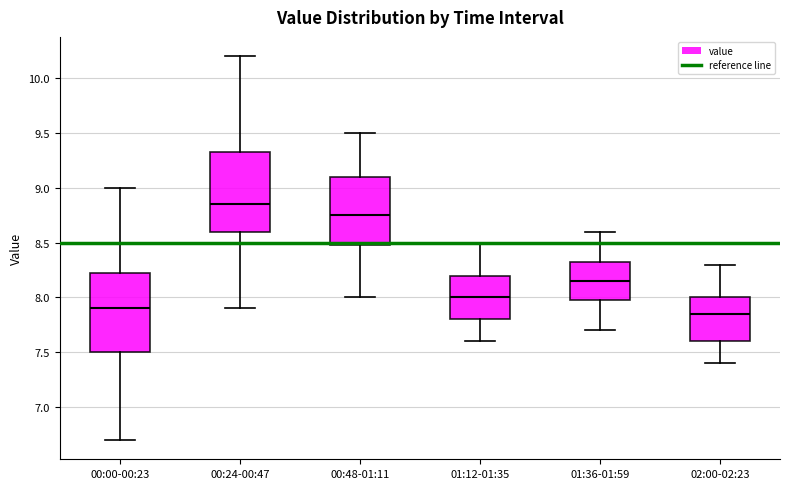

Which box has the lowest median line?

02:00-02:23